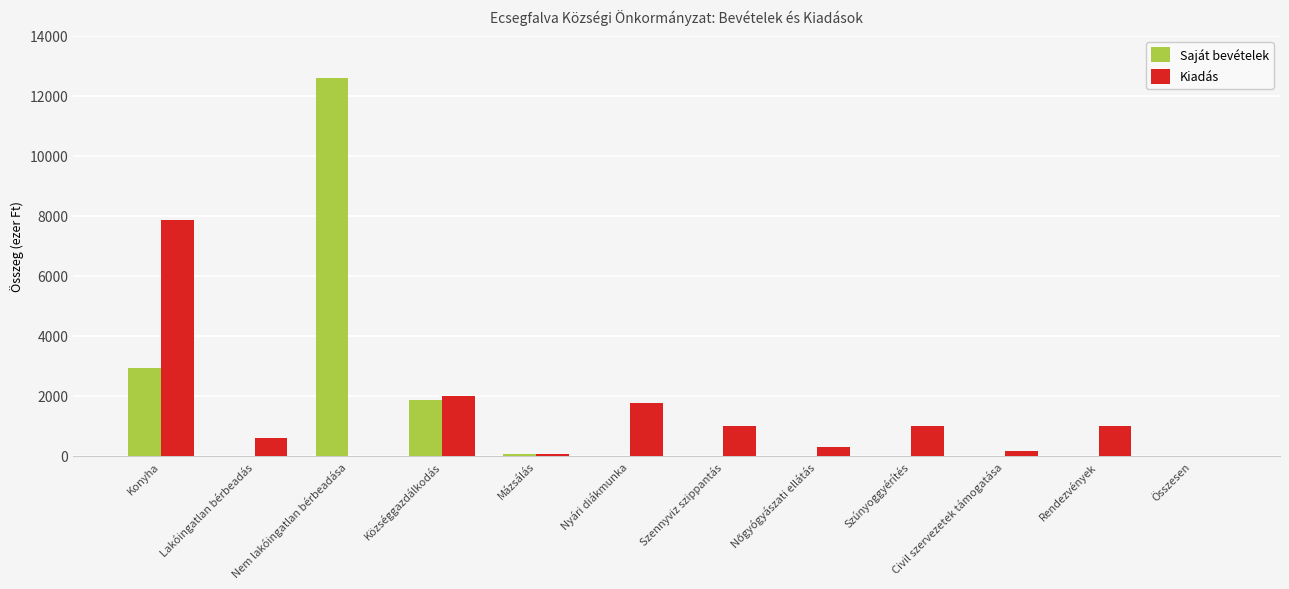

Which category has the highest value in the Kiadás series?

Konyha